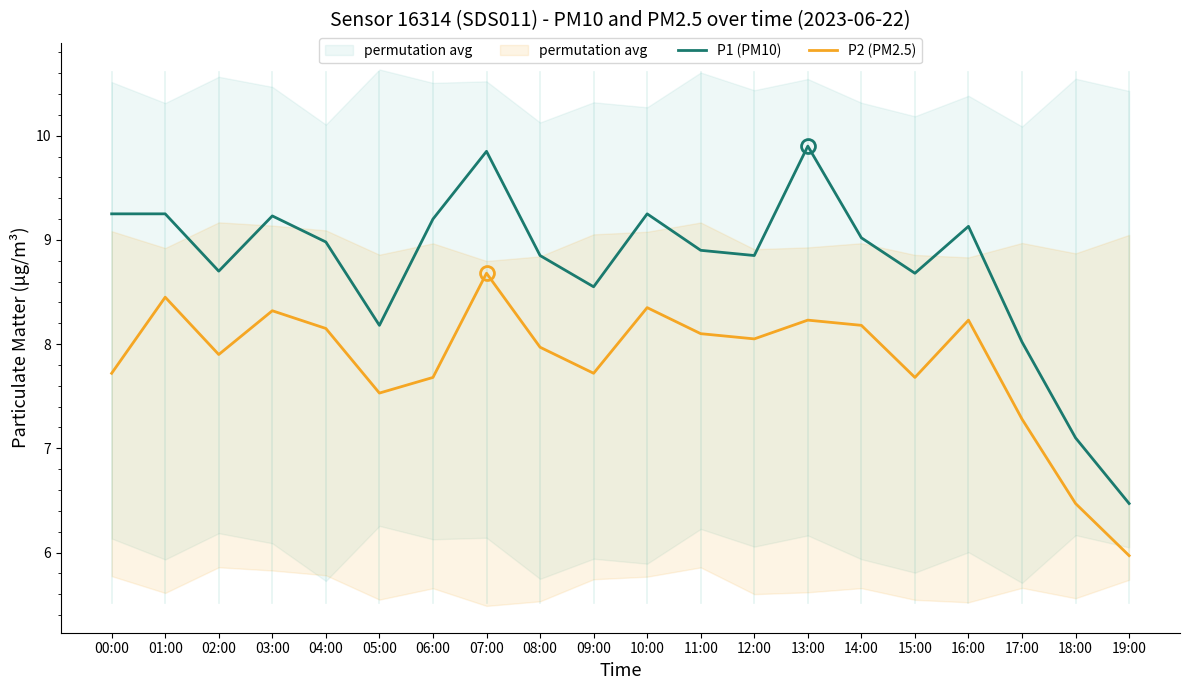

True or false: P2 (PM2.5) and P1 (PM10) cross at least once.

False